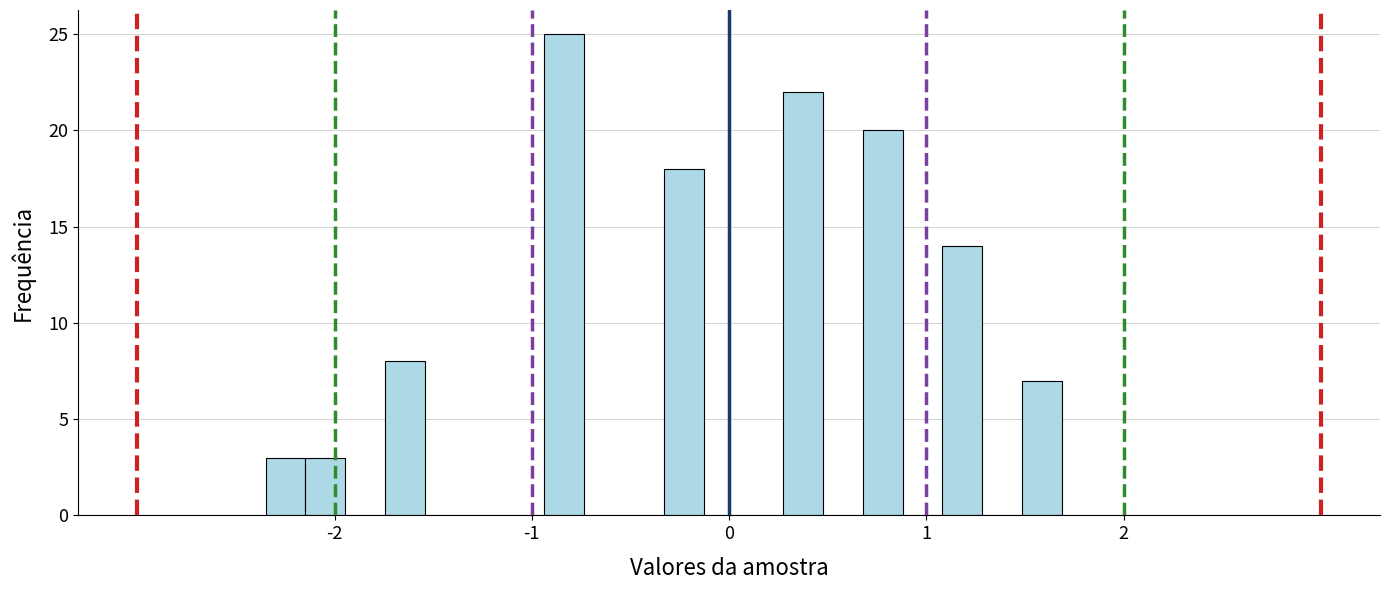

Around what value on the x-axis is the tallest bar? Give the approximate position of its centre, as read against the axis.

-0.8